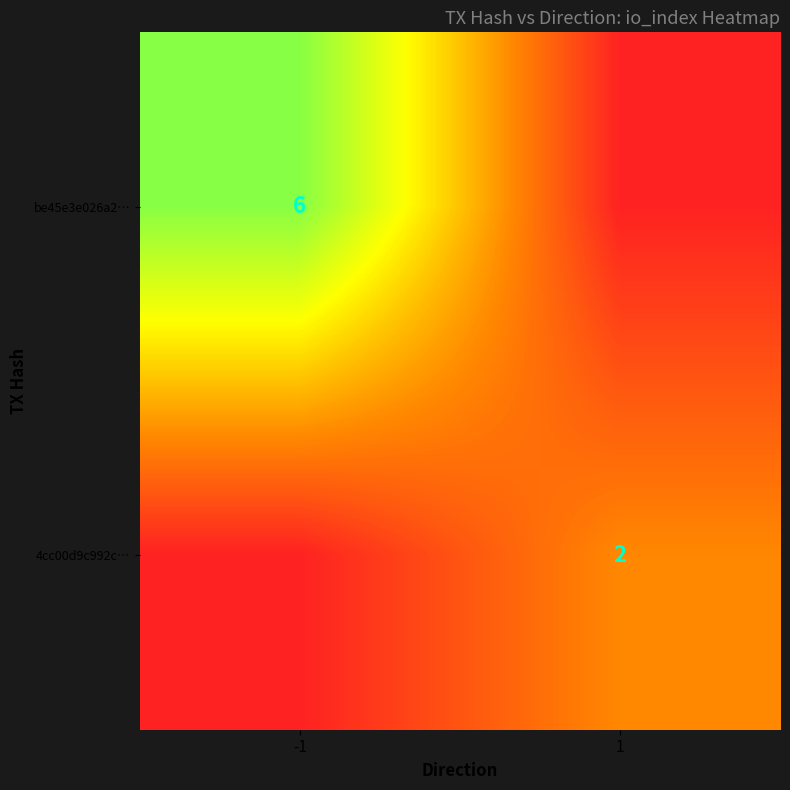

True or false: be45e3e026a2… has a value of 8 at -1.

False